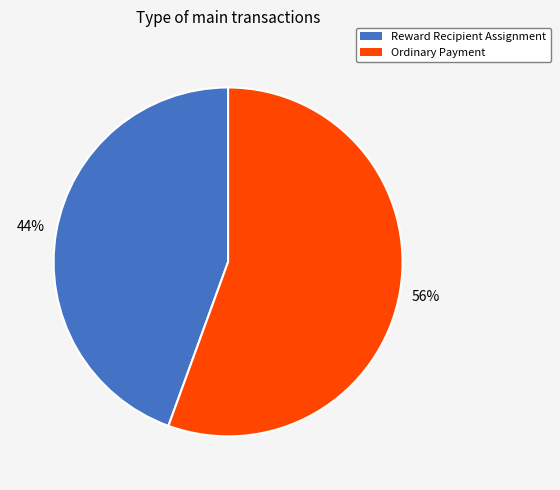

To the nearest percent, what portion does Reward Recipient Assignment represent?

44%